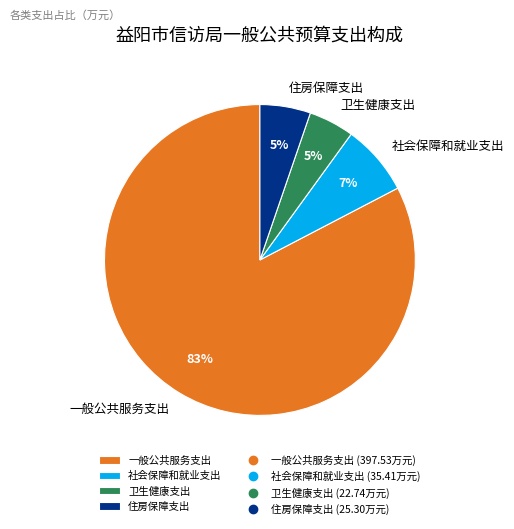

Between 住房保障支出 and 社会保障和就业支出, which is larger?

社会保障和就业支出